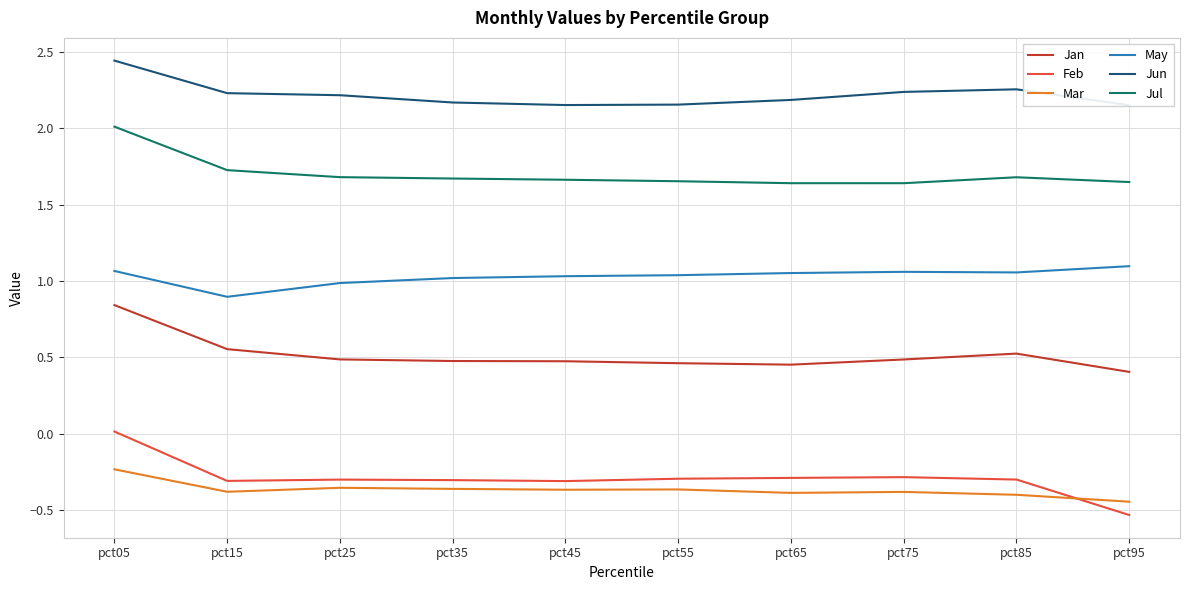

Reading left to right, list all the values displayed in this chart.

Jan: pct05=0.8	pct15=0.6	pct25=0.5	pct35=0.5	pct45=0.5	pct55=0.5	pct65=0.5	pct75=0.5	pct85=0.5	pct95=0.4
Feb: pct05=0.0	pct15=-0.3	pct25=-0.3	pct35=-0.3	pct45=-0.3	pct55=-0.3	pct65=-0.3	pct75=-0.3	pct85=-0.3	pct95=-0.5
Mar: pct05=-0.2	pct15=-0.4	pct25=-0.4	pct35=-0.4	pct45=-0.4	pct55=-0.4	pct65=-0.4	pct75=-0.4	pct85=-0.4	pct95=-0.4
May: pct05=1.1	pct15=0.9	pct25=1.0	pct35=1.0	pct45=1.0	pct55=1.0	pct65=1.1	pct75=1.1	pct85=1.1	pct95=1.1
Jun: pct05=2.4	pct15=2.2	pct25=2.2	pct35=2.2	pct45=2.2	pct55=2.2	pct65=2.2	pct75=2.2	pct85=2.3	pct95=2.2
Jul: pct05=2.0	pct15=1.7	pct25=1.7	pct35=1.7	pct45=1.7	pct55=1.7	pct65=1.6	pct75=1.6	pct85=1.7	pct95=1.6